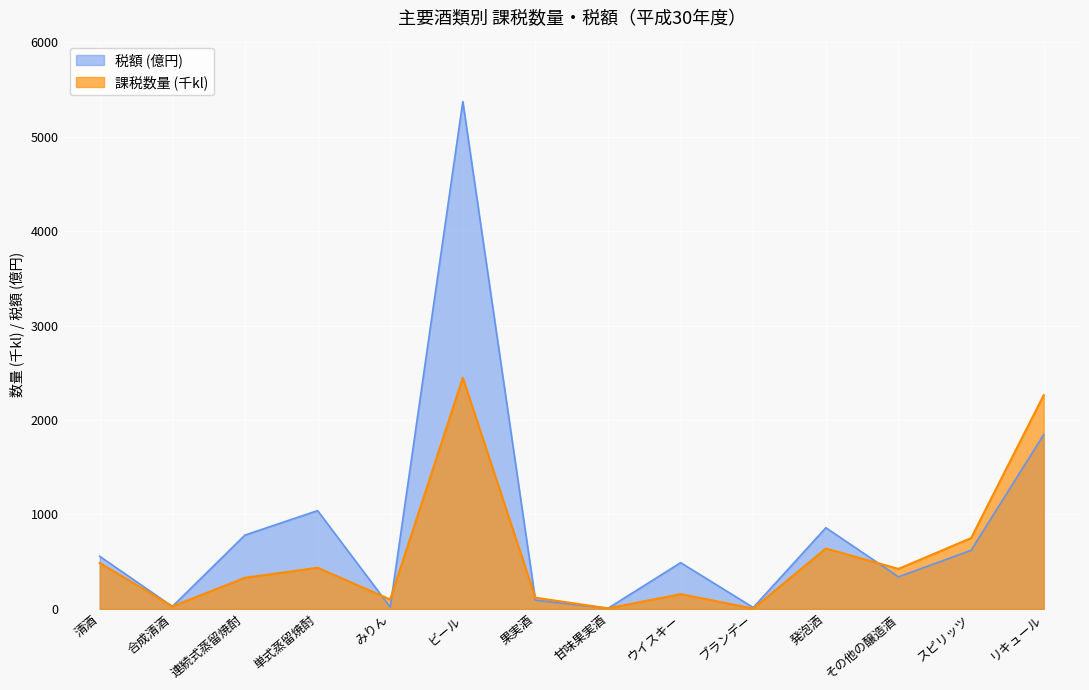

Count the number of categories in the chart.

14